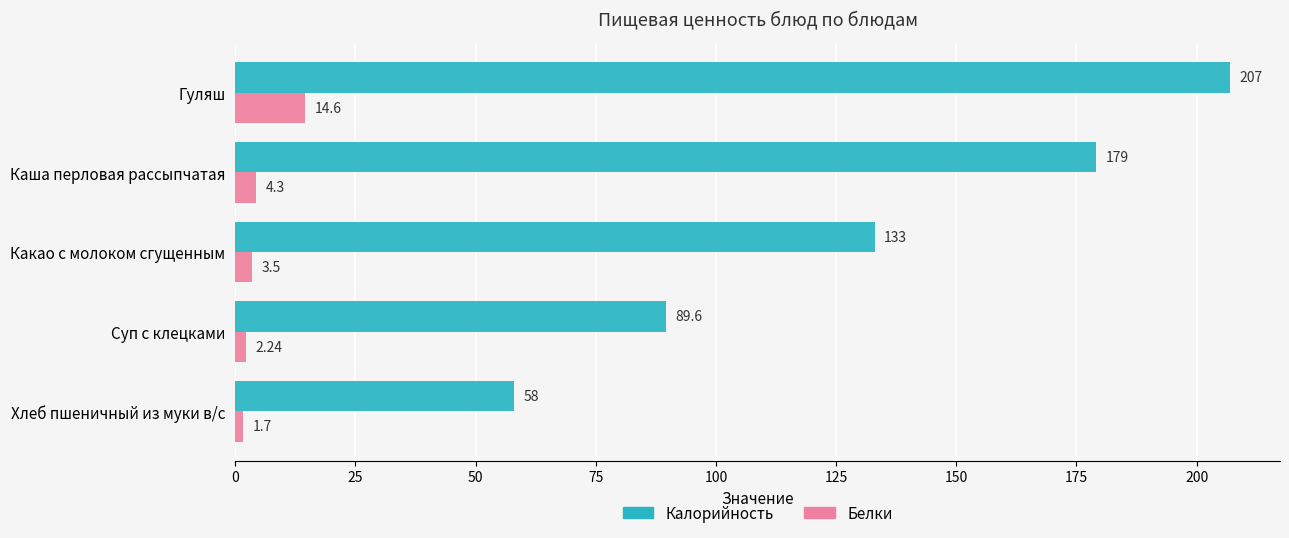

What is the spread (max minus min) of values at Гуляш?

192.4